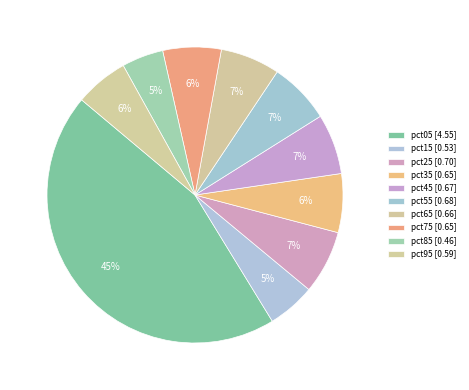

Count the number of slices in the pie.

10